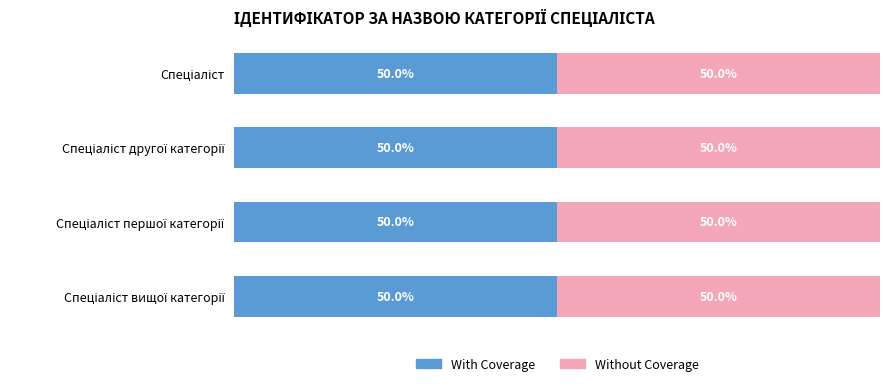

Rank the series by their maximum value, from lowest to highest.

With Coverage, Without Coverage